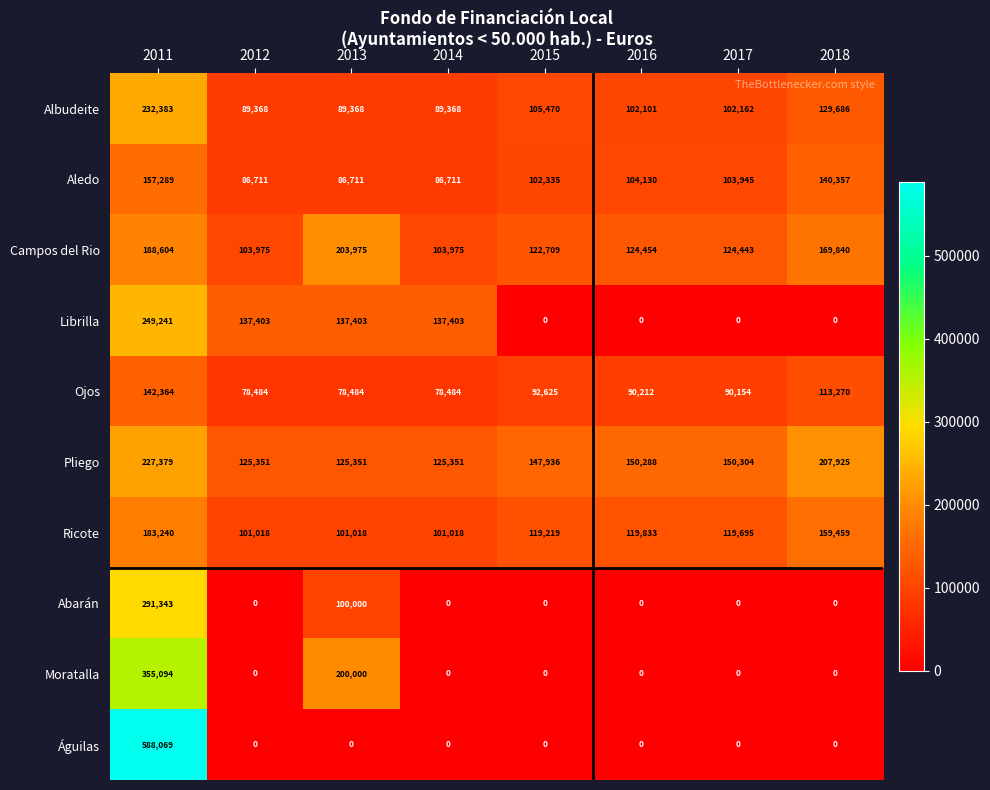

What is the total value across all series at 2014?

722310